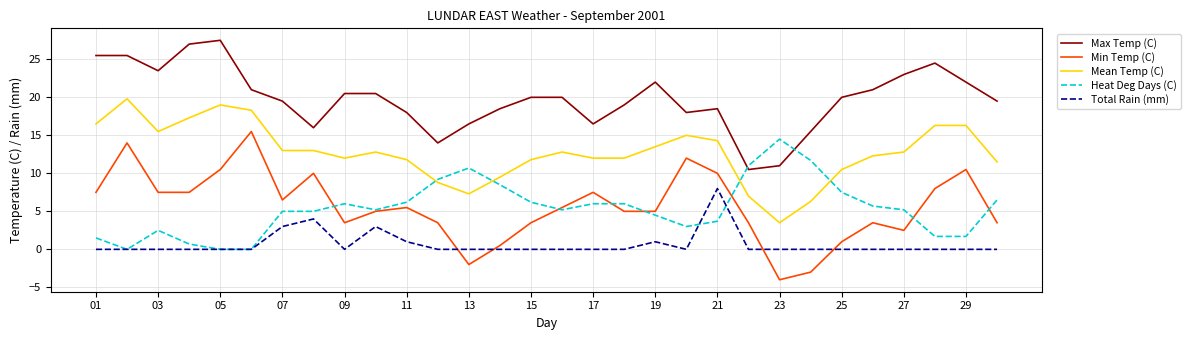

What is the minimum value for Mean Temp (C)?

3.5